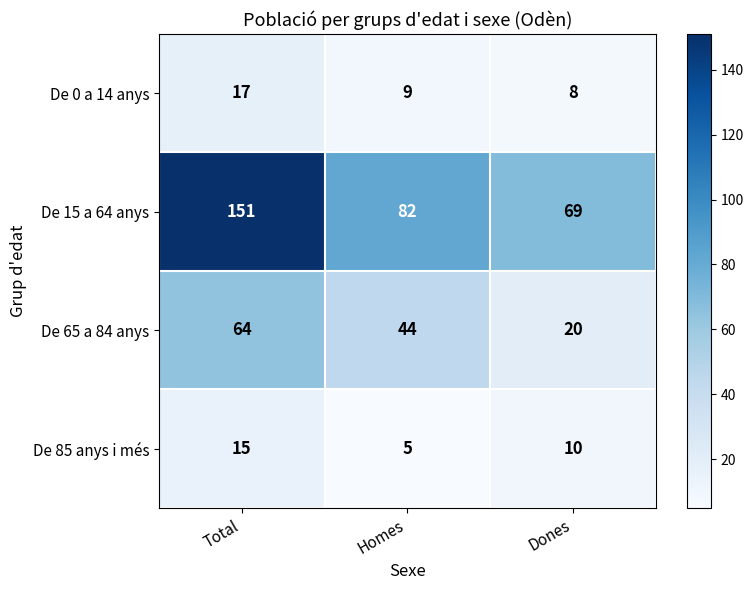

What is the spread (max minus min) of values at Dones?

61